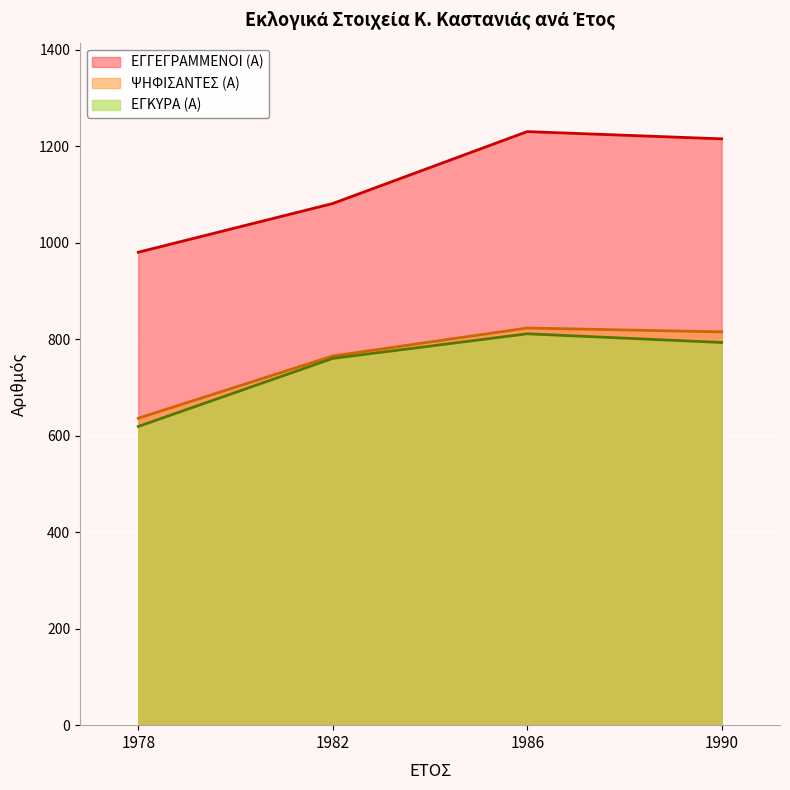

What is the value of the ΕΓΓΕΓΡΑΜΜΕΝΟΙ (Α) point at the 4th from the left?

1215